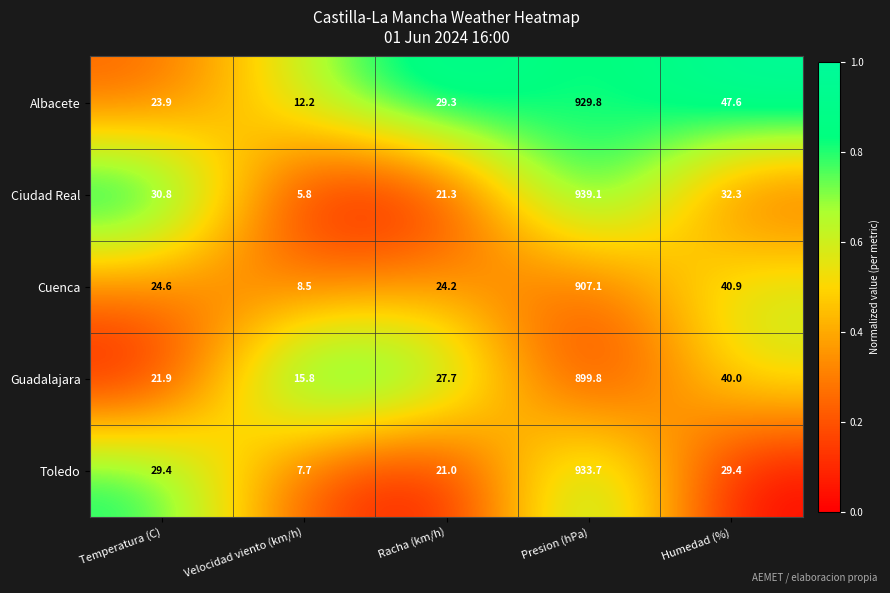

Rank the series at Presion (hPa) from lowest to highest value.

Guadalajara, Cuenca, Albacete, Toledo, Ciudad Real